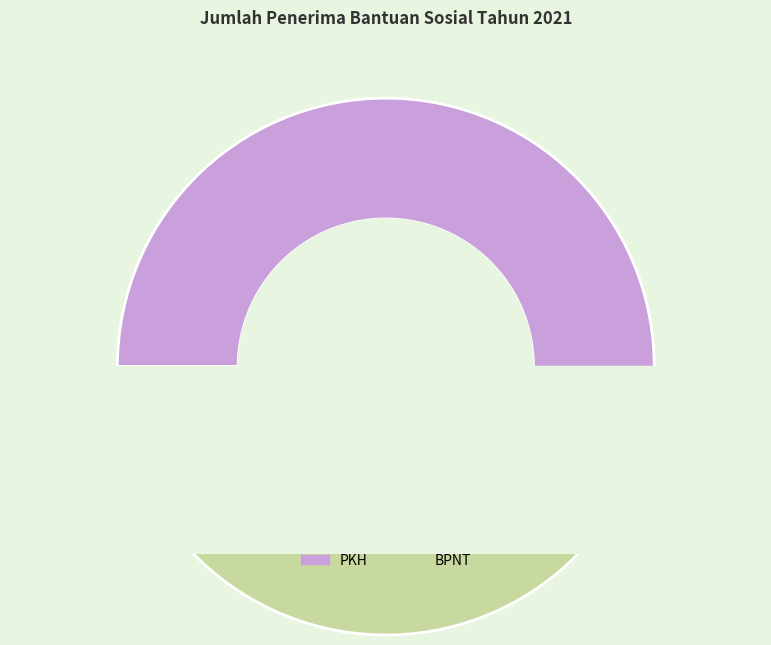

Count the number of slices in the pie.

2